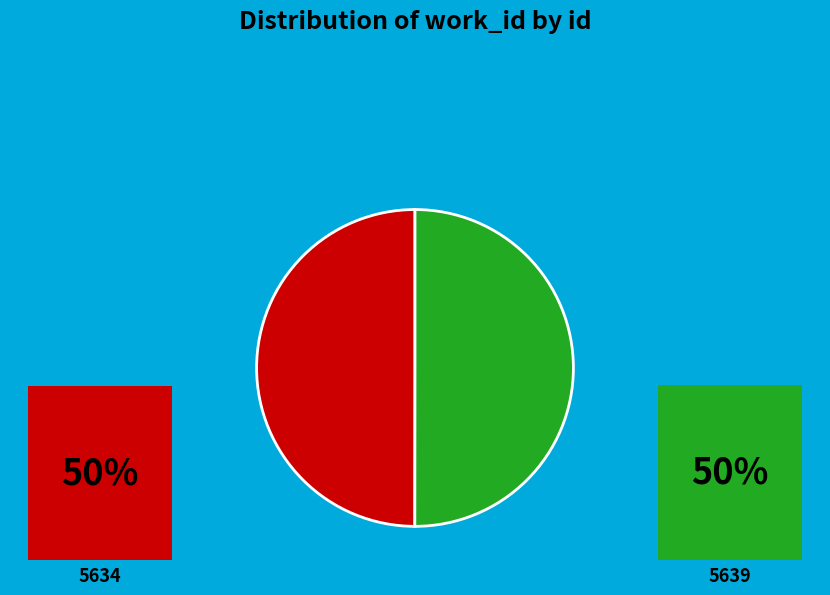

True or false: 5639 accounts for 37% of the total.

False